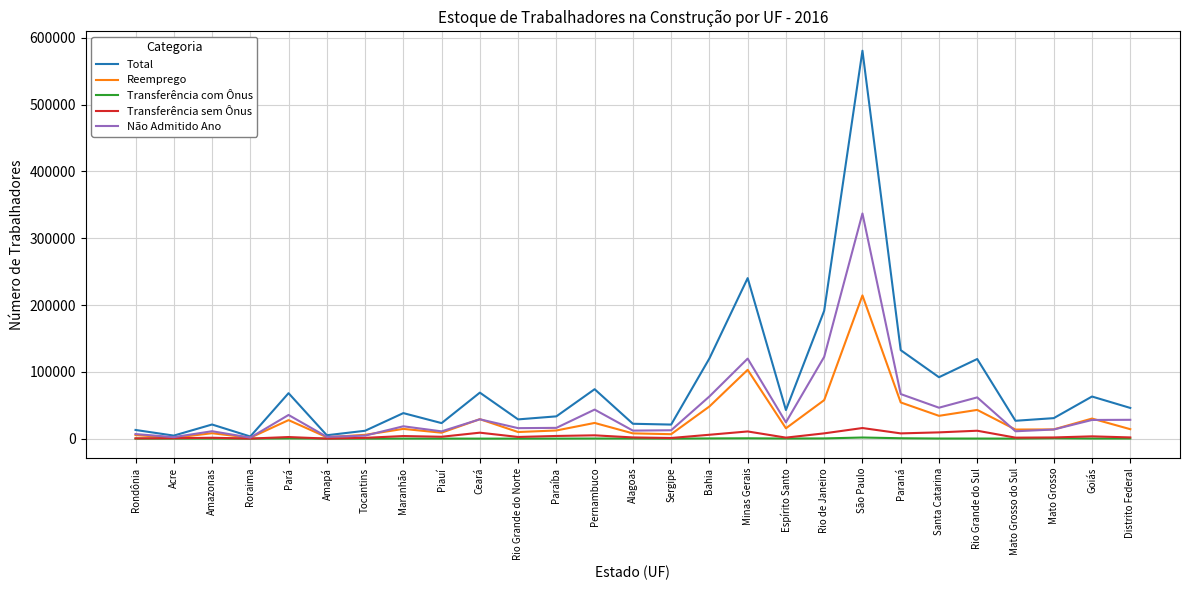

How many lines are shown in the chart?

5